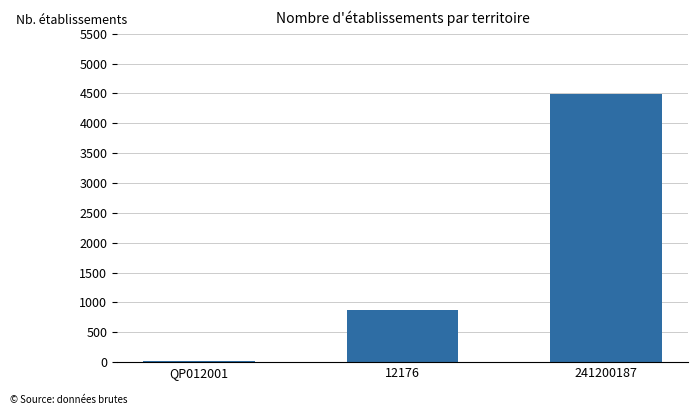

What is the approximate value at 241200187, to the nearest 10?

4490